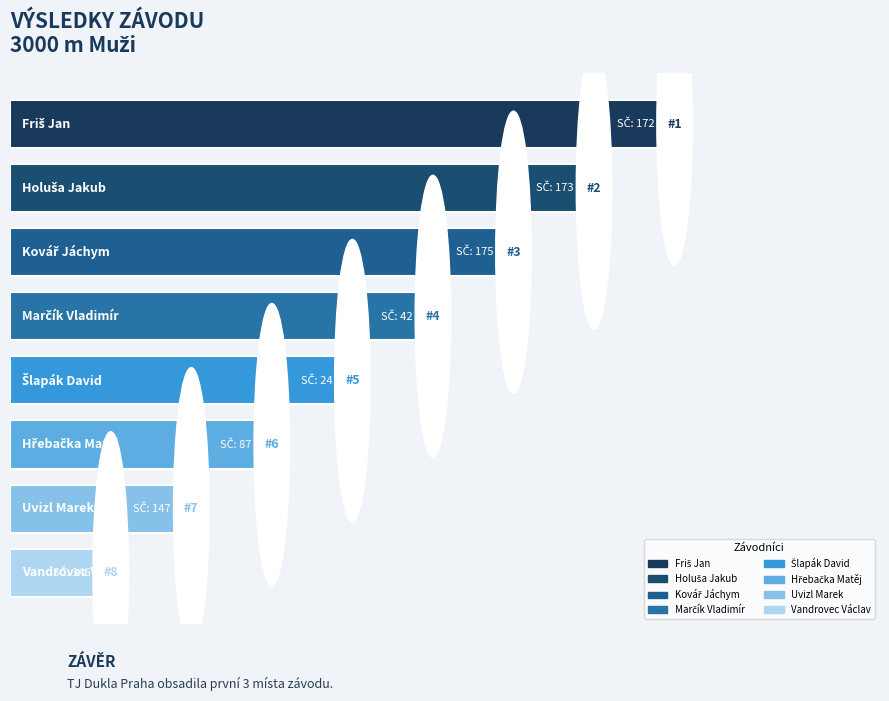

List the labels in order of value, largest first.

Friš Jan, Holuša Jakub, Kovář Jáchym, Marčík Vladimír, Šlapák David, Hřebačka Matěj, Uvizl Marek, Vandrovec Václav